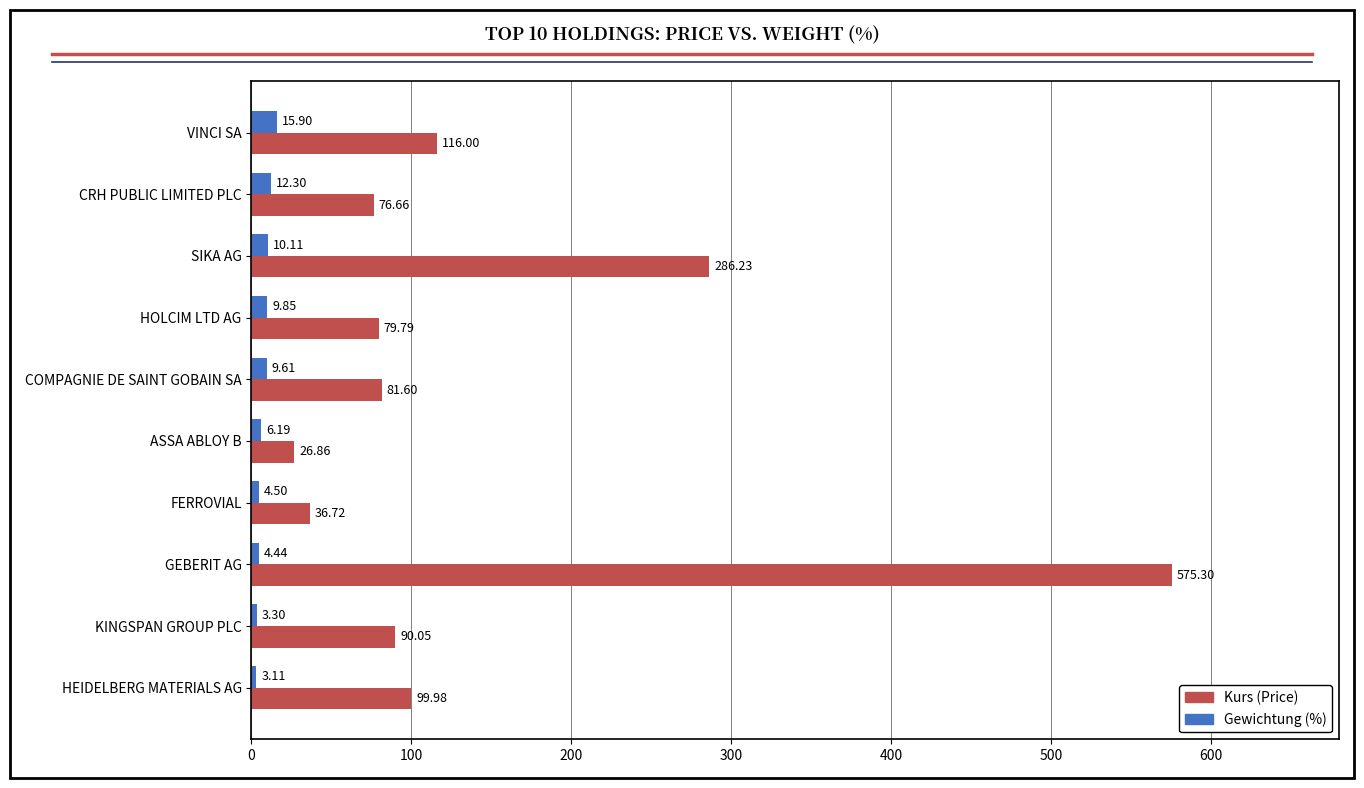

How many series are shown in this chart?

2